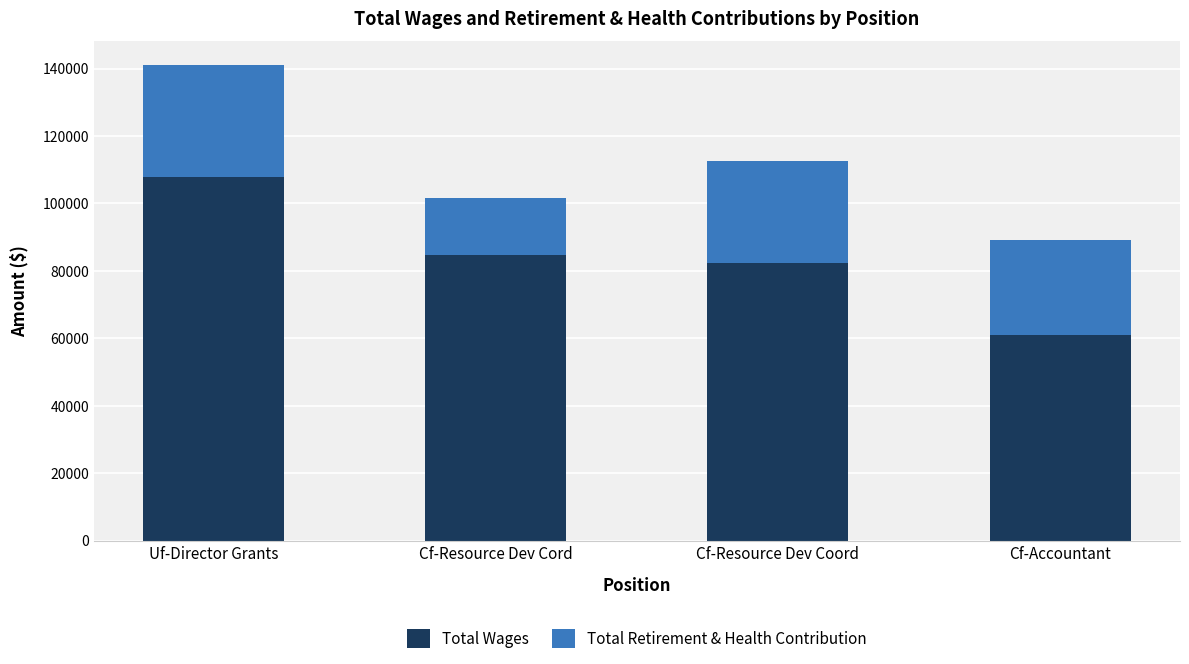

The Total Wages series shows 165900 at Uf-Director Grants. True or false?

False